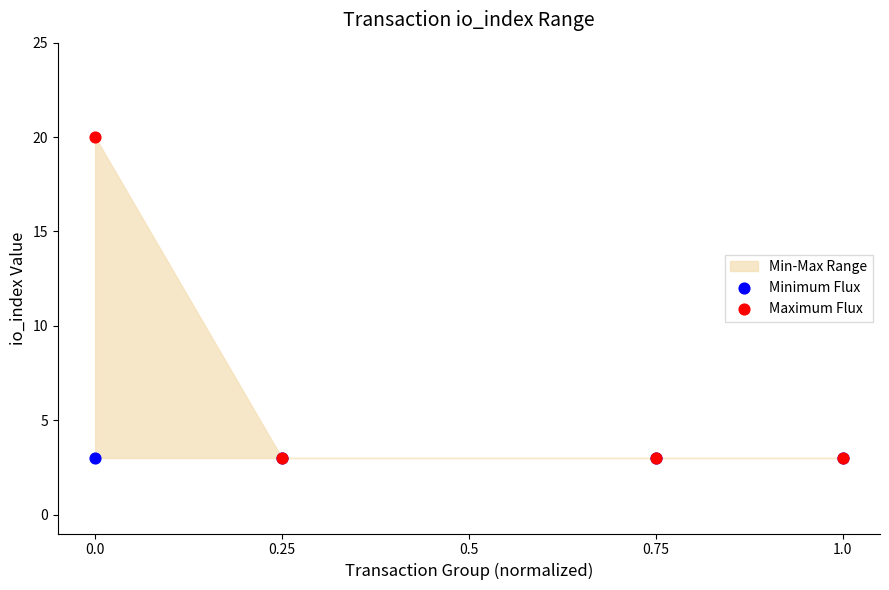

Which series has the largest Y range (max minus min)?

Maximum Flux